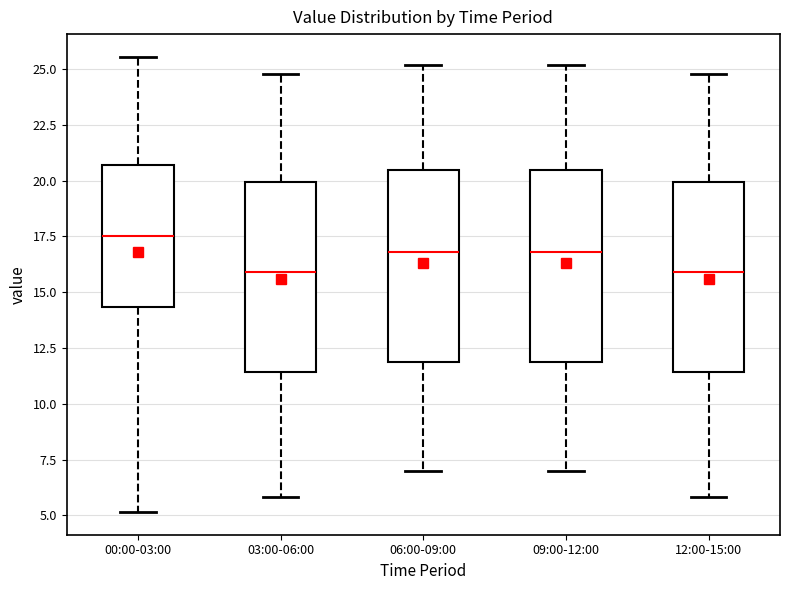

Reading left to right, read every box against the y-axis: the position of its median line, the range the box covers, and the ends of its whiskers. The values are not printed on the chart, so give them approximately, as read against the axis.

00:00-03:00: median 17.5, box 14.5 to 20.5, whiskers 5.0 to 25.5
03:00-06:00: median 16.0, box 11.5 to 20.0, whiskers 6.0 to 25.0
06:00-09:00: median 17.0, box 12.0 to 20.5, whiskers 7.0 to 25.0
09:00-12:00: median 17.0, box 12.0 to 20.5, whiskers 7.0 to 25.0
12:00-15:00: median 16.0, box 11.5 to 20.0, whiskers 6.0 to 25.0